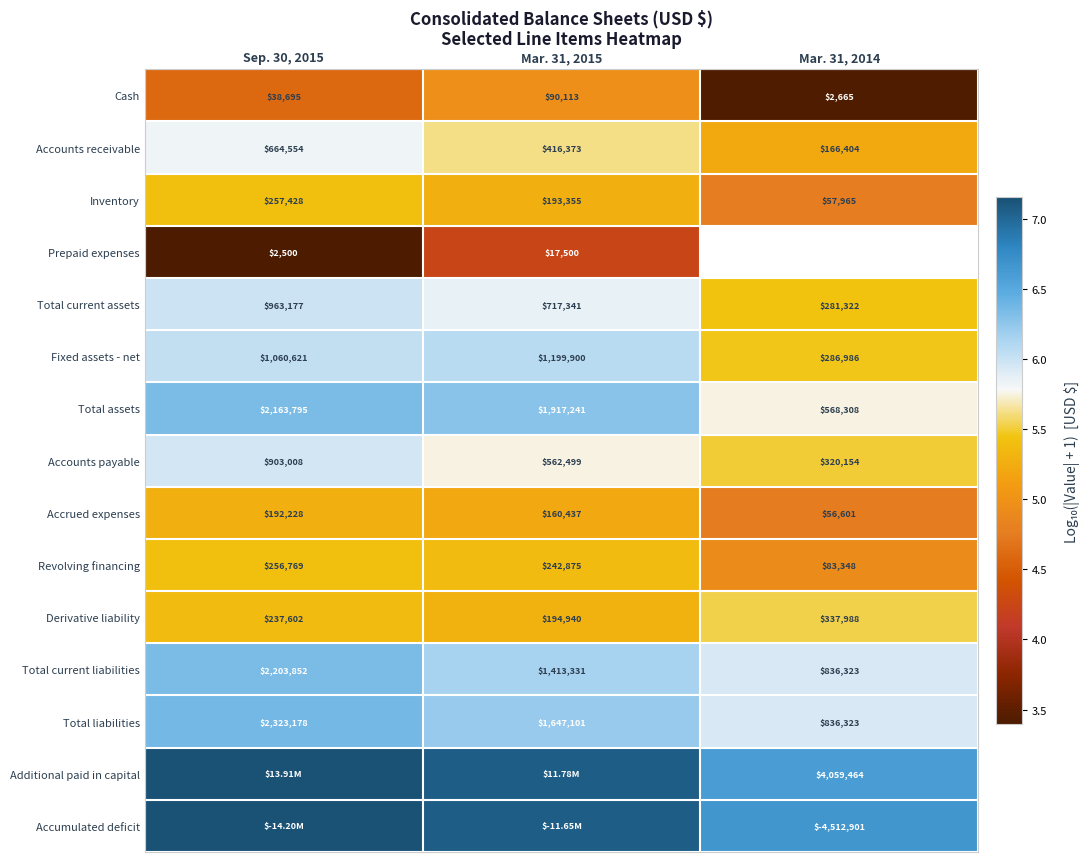

Rank the series at Mar. 31, 2015 from highest to lowest value.

Additional paid in capital, Accumulated deficit, Total assets, Total liabilities, Total current liabilities, Fixed assets - net, Total current assets, Accounts payable, Accounts receivable, Revolving financing, Derivative liability, Inventory, Accrued expenses, Cash, Prepaid expenses